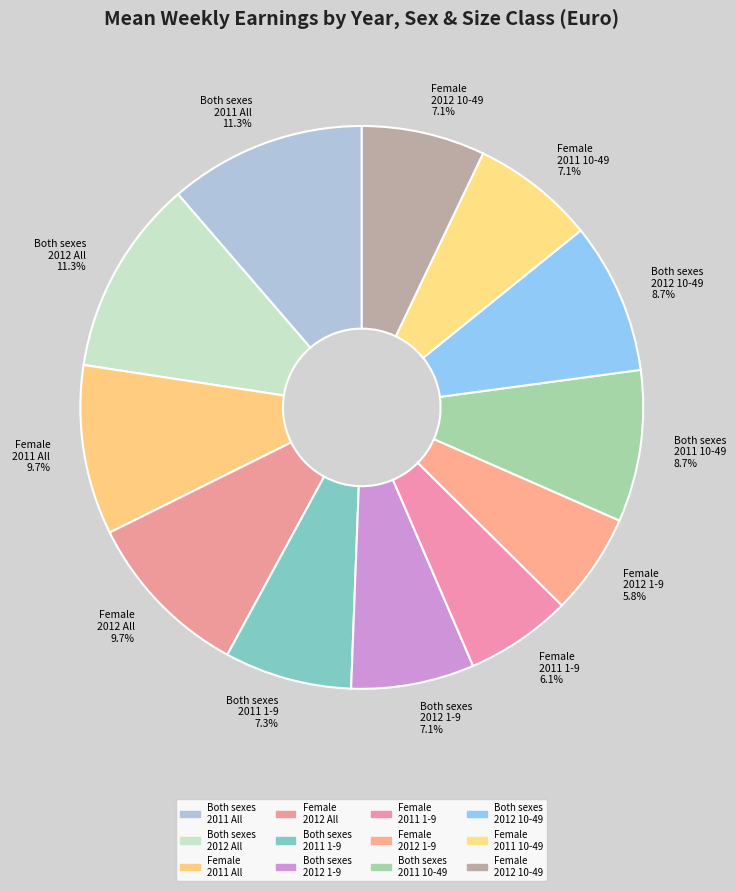

What is the ratio of the value at Both sexes 2011 10-49 to the value at Female 2012 10-49?

1.2